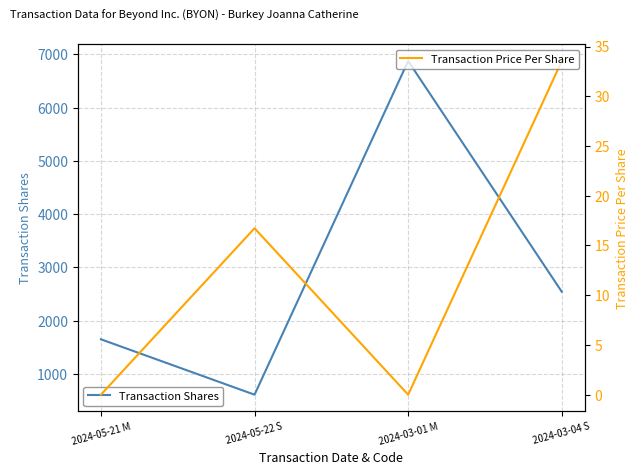

Count the Transaction Shares values in the range 1650 to 6875.

3